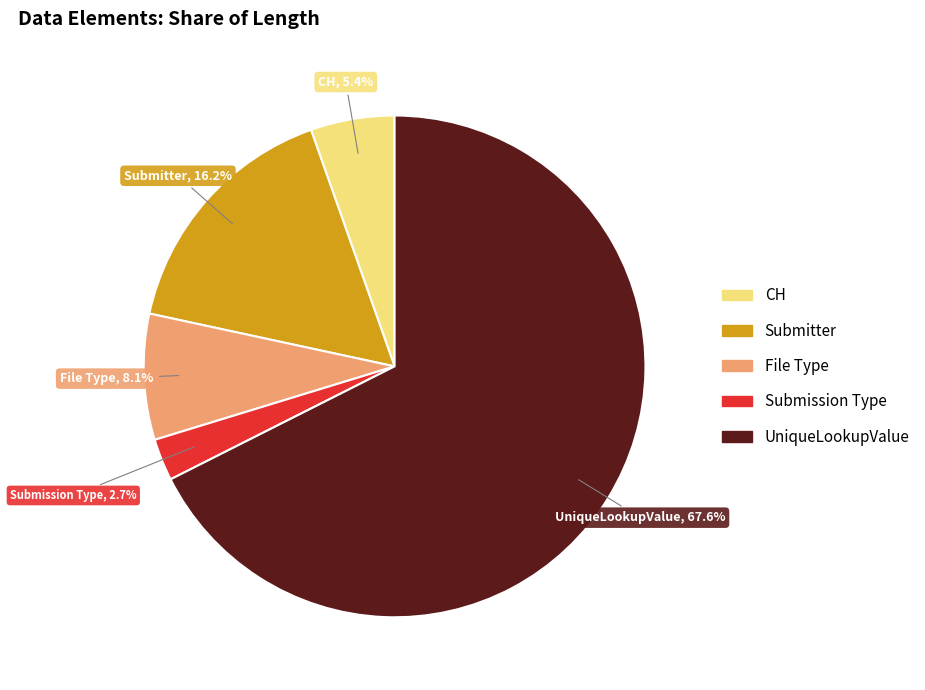

What is the smallest slice in the pie chart?

Submission Type